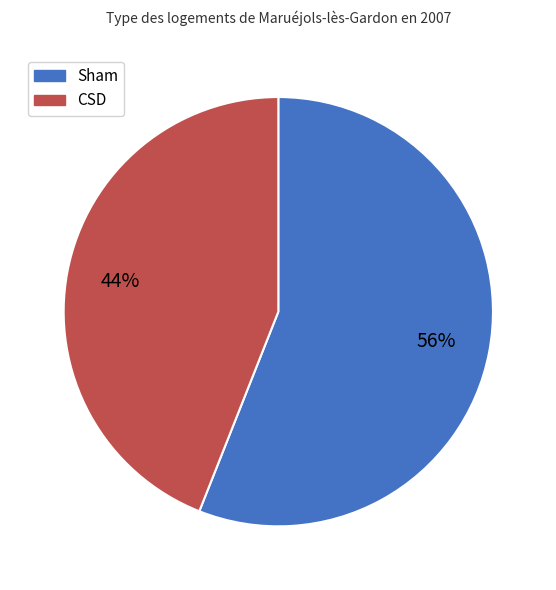

To the nearest percent, what percentage of the pie is Sham?

56%